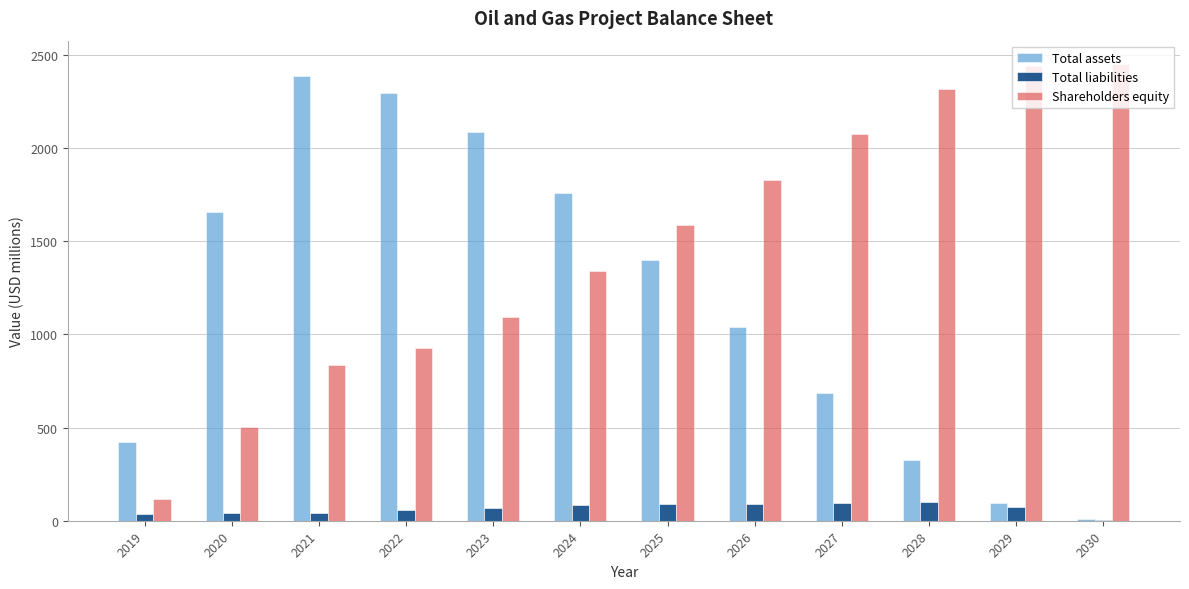

Which series has the largest total across all categories?

Shareholders equity